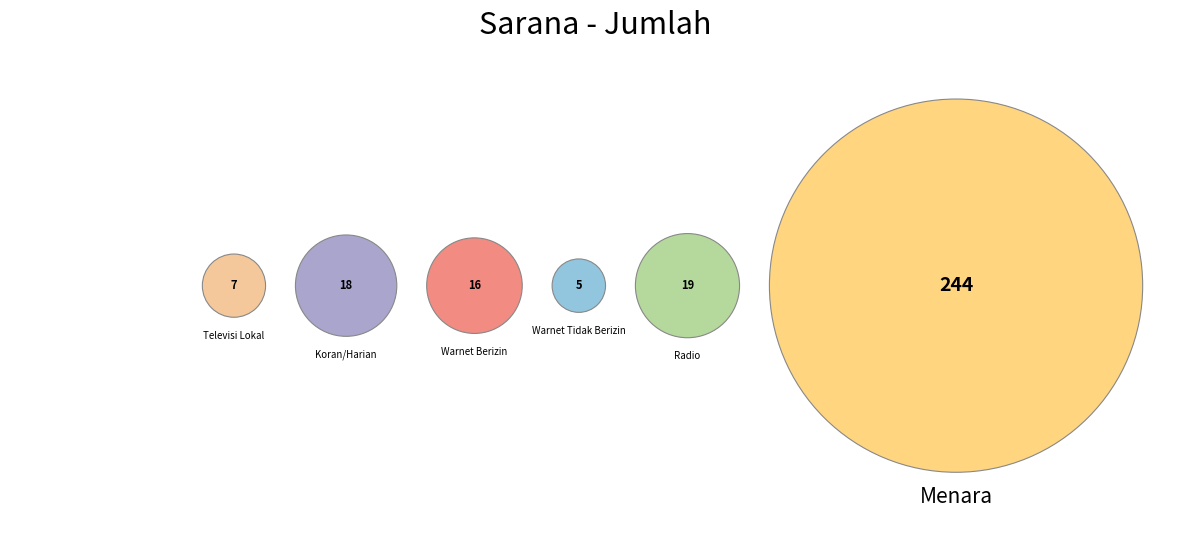

Which category has the biggest portion of the pie?

Menara